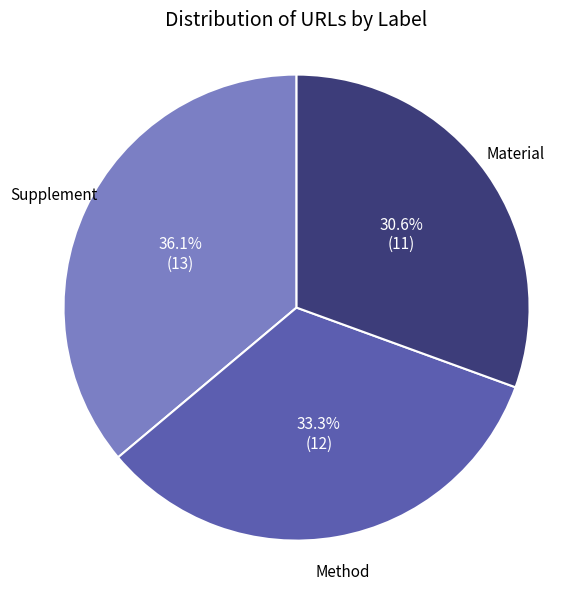

Which slice is the smallest?

Material